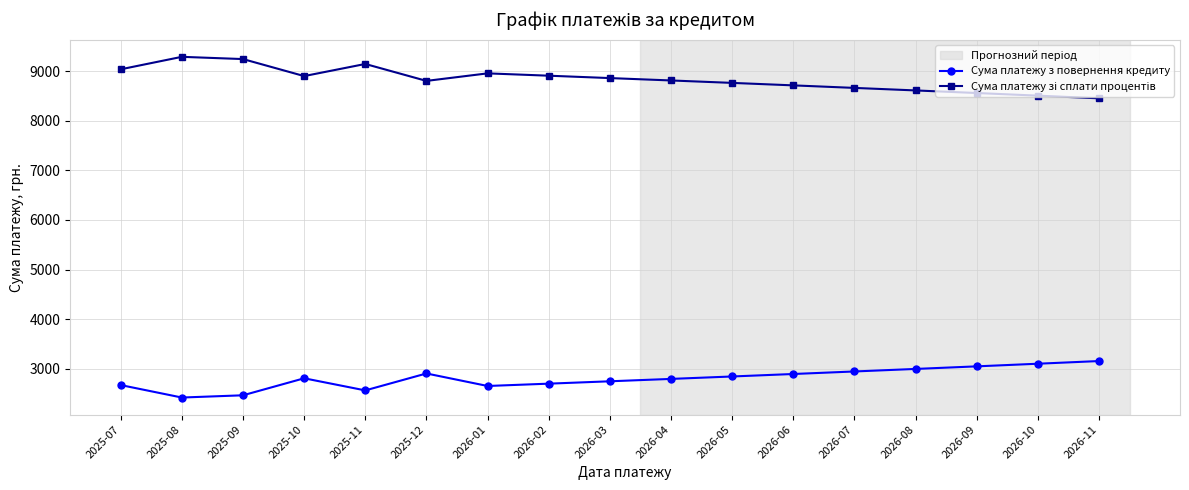

What is the greatest value displayed?

9288.3